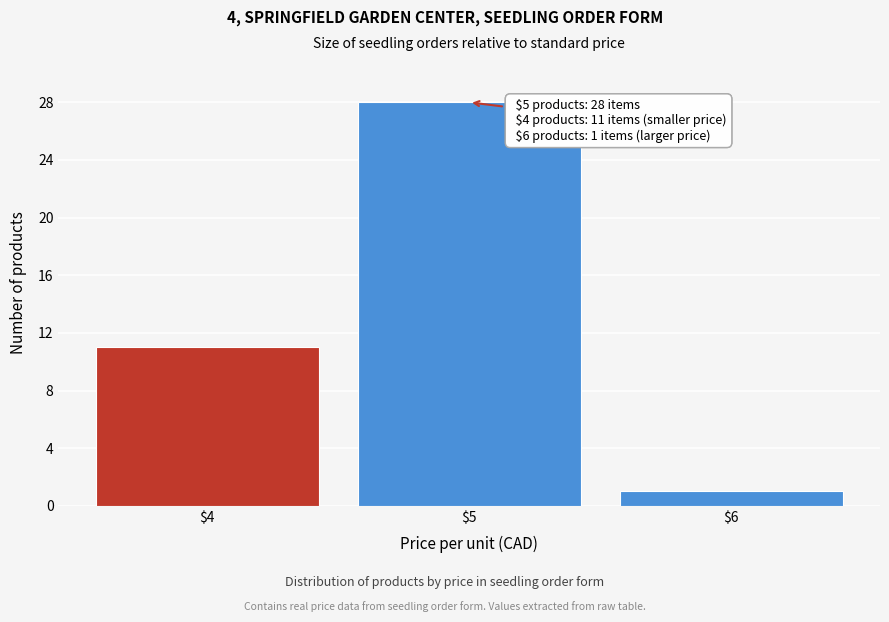

Reading left to right, list all the values displayed in this chart.

11	28	1